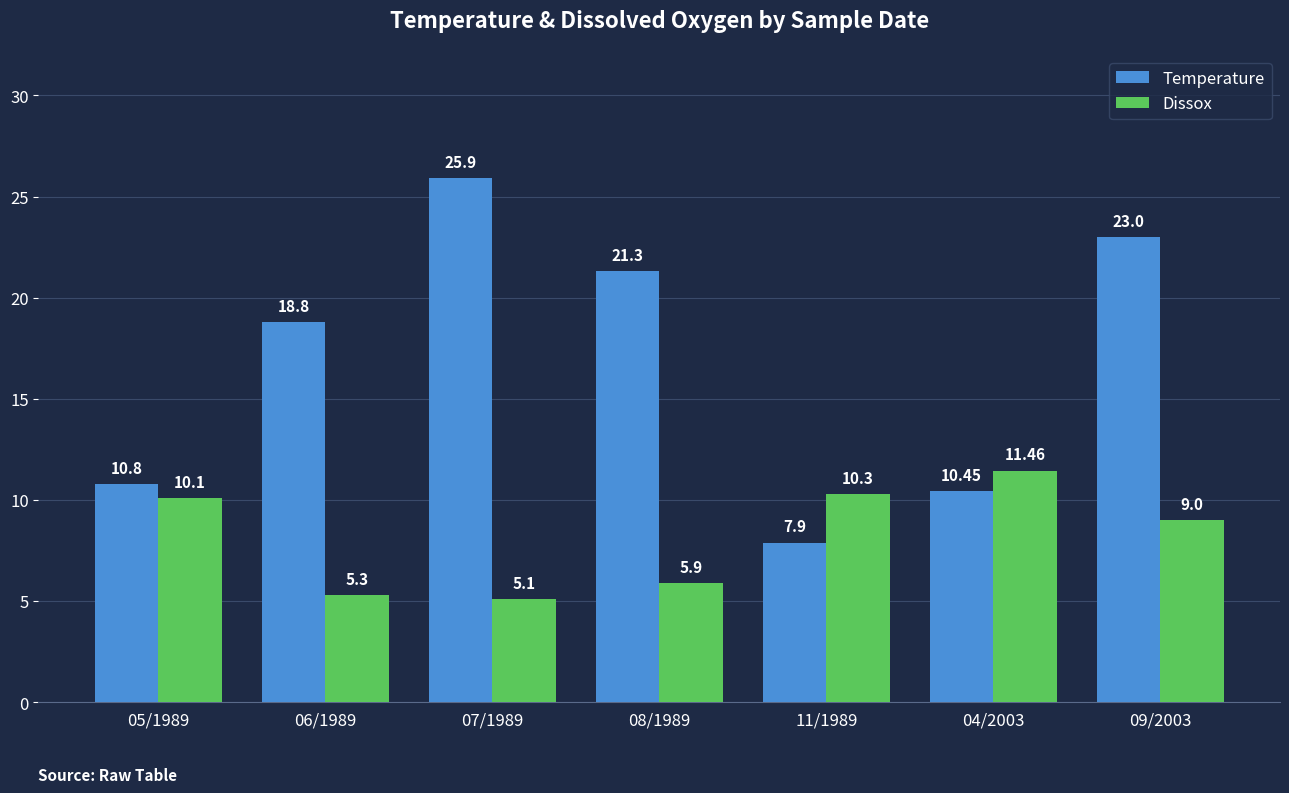

Does the chart contain stacked bars?

No